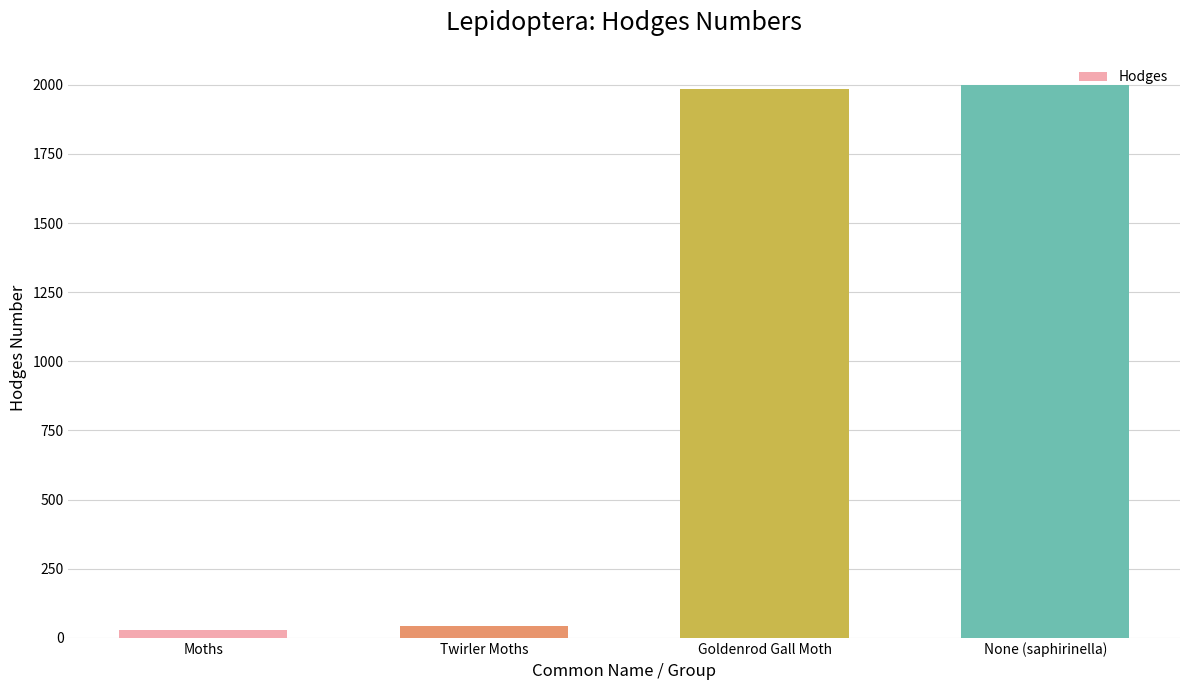

The value at None (saphirinella) is 981.0. True or false?

False